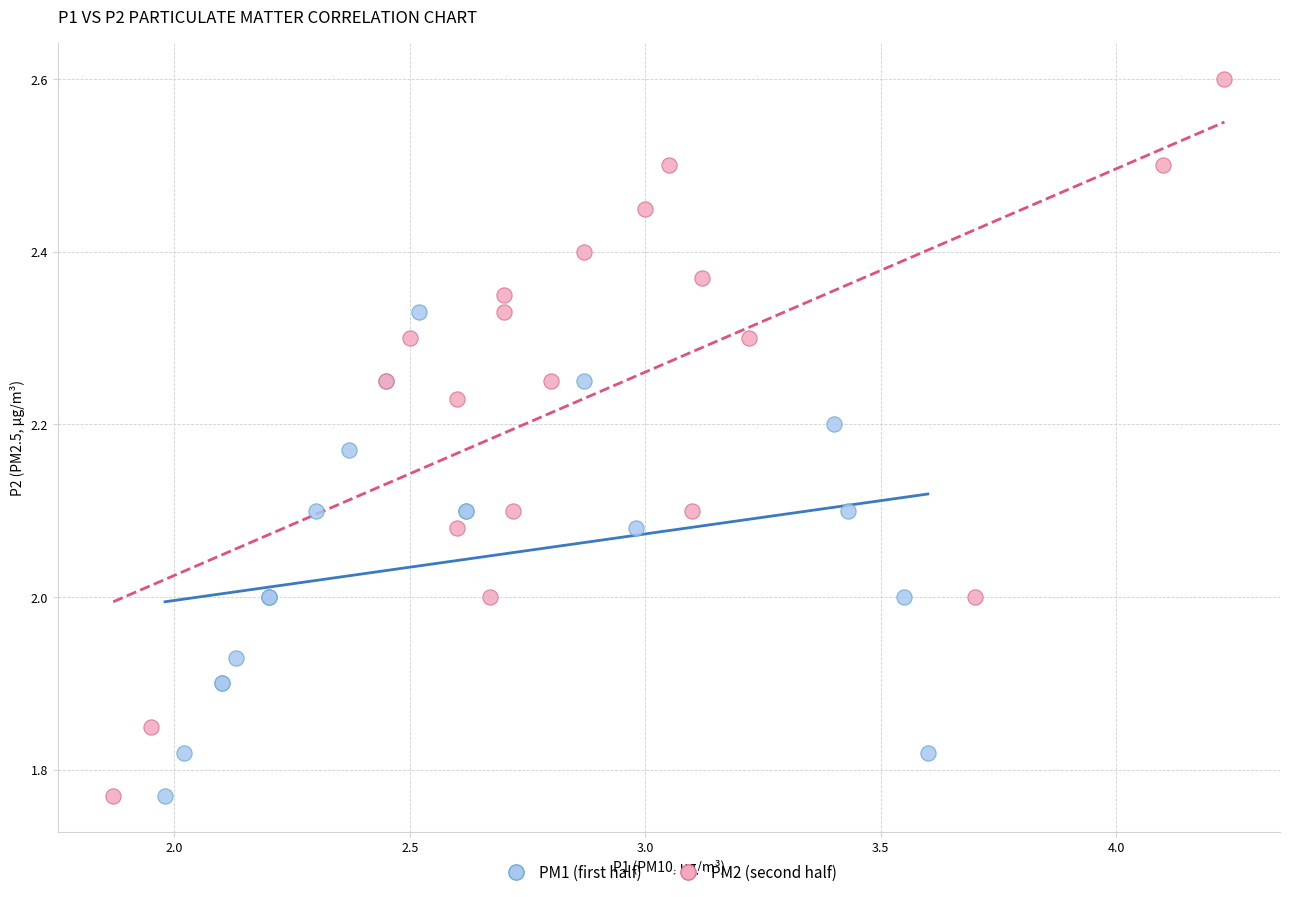

Which series reaches the maximum Y coordinate?

PM2 (second half)